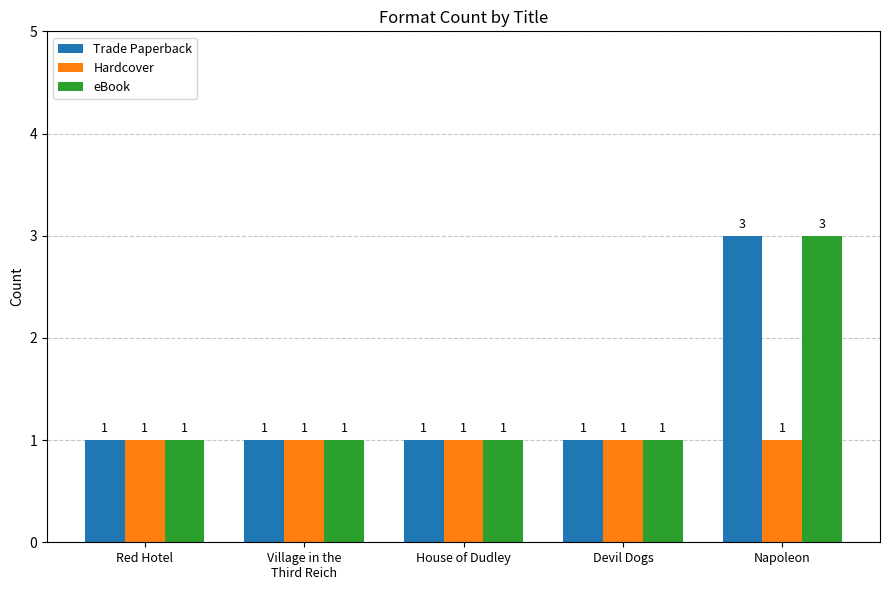

Reading left to right, extract all data points from this chart.

Trade Paperback: Red Hotel=1	Village in the
Third Reich=1	House of Dudley=1	Devil Dogs=1	Napoleon=3
Hardcover: Red Hotel=1	Village in the
Third Reich=1	House of Dudley=1	Devil Dogs=1	Napoleon=1
eBook: Red Hotel=1	Village in the
Third Reich=1	House of Dudley=1	Devil Dogs=1	Napoleon=3